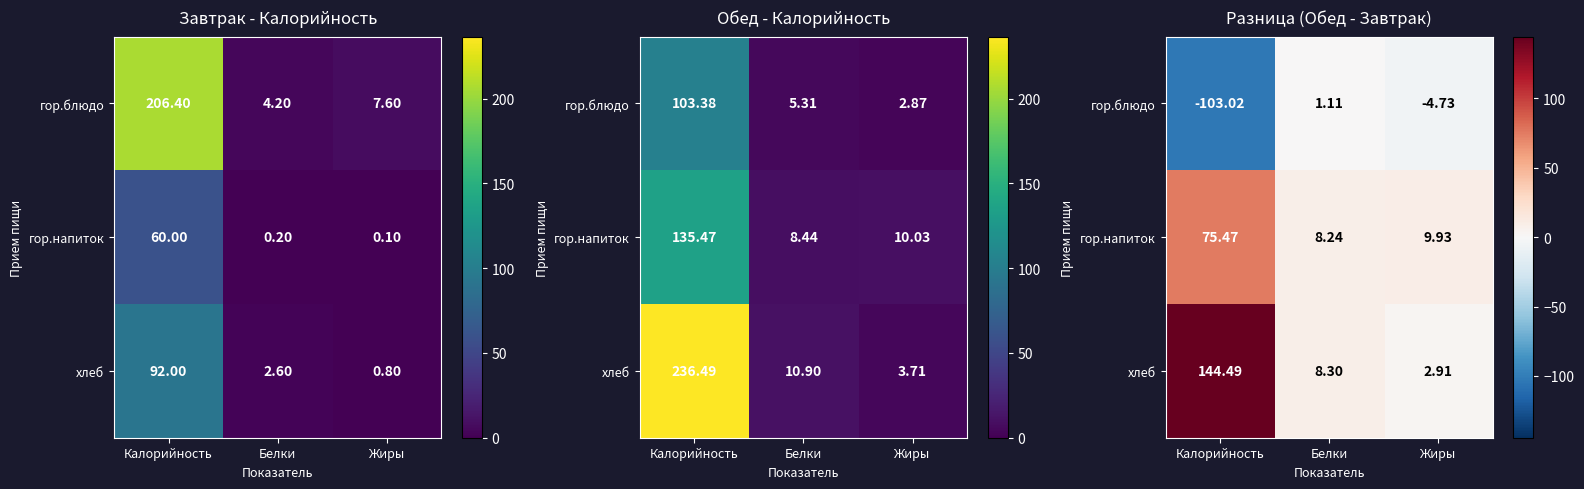

What is the average value of the хлеб series?

51.9